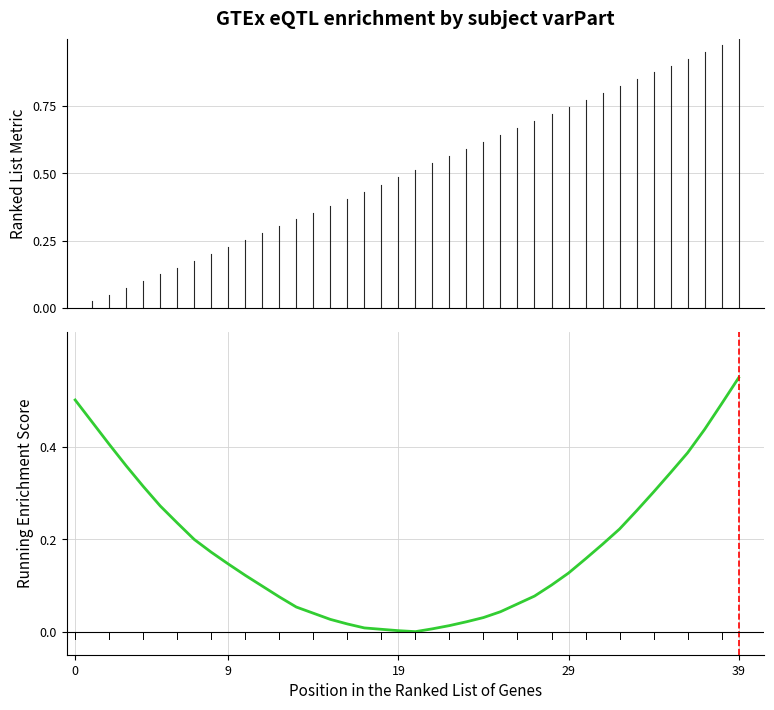

What is the label of the 16th point from the left?

15